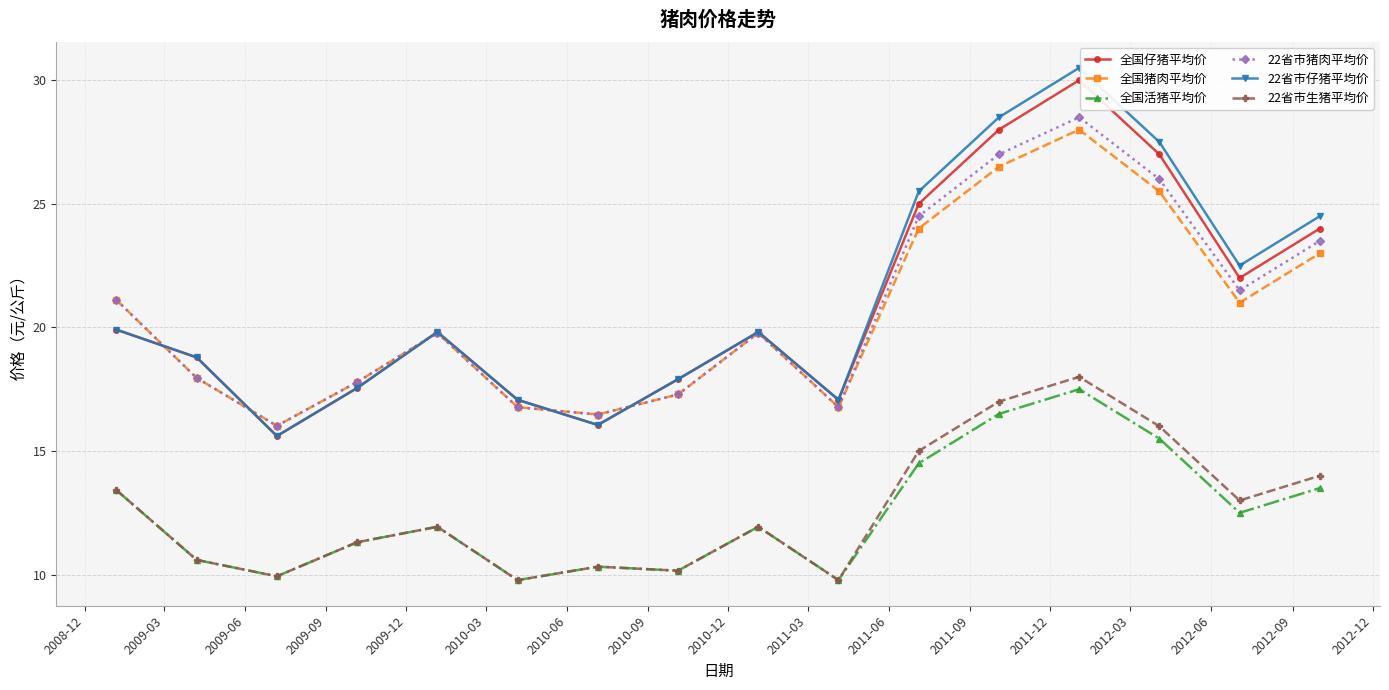

Which series has the widest spread of values?

22省市仔猪平均价